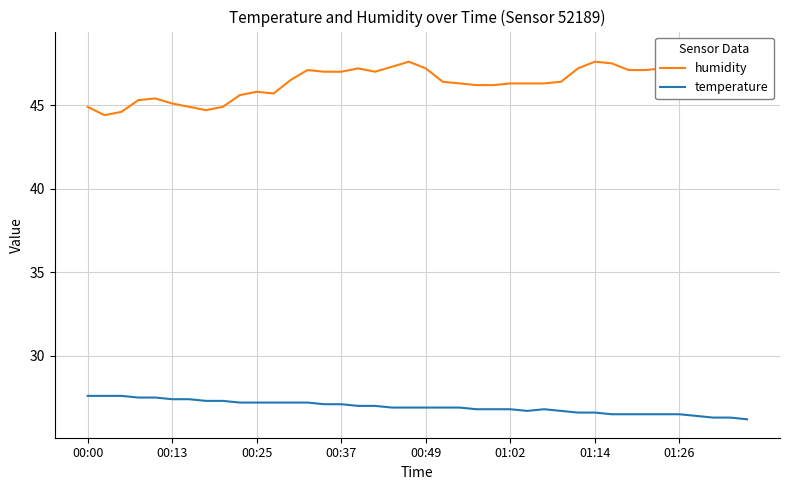

List the series in order of their overall mean, highest first.

humidity, temperature